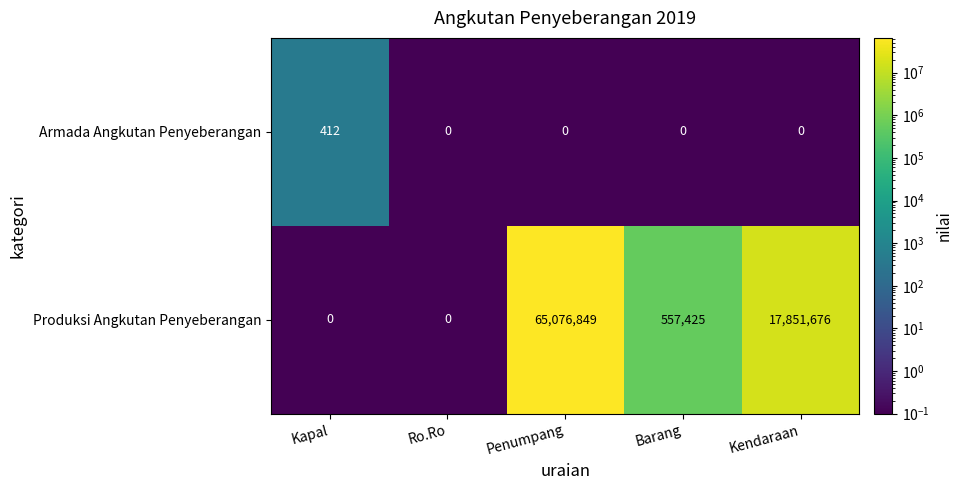

How many categories are shown in the chart?

5